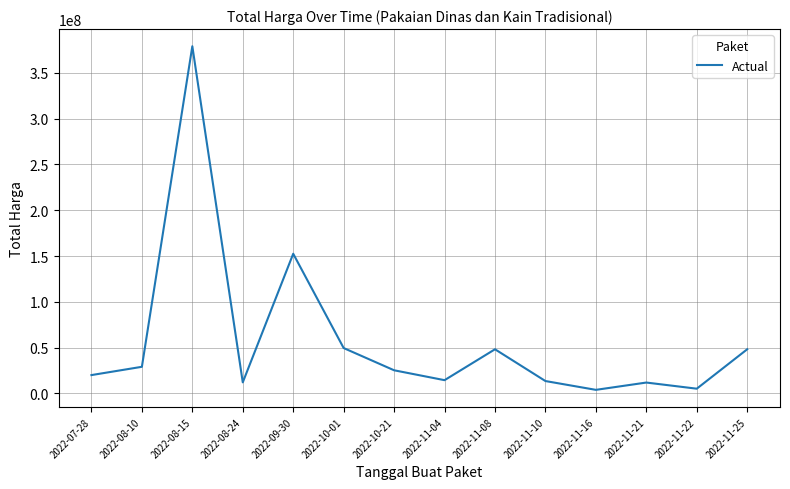

Is it true that the value at 2022-10-01 is 49478000?

True